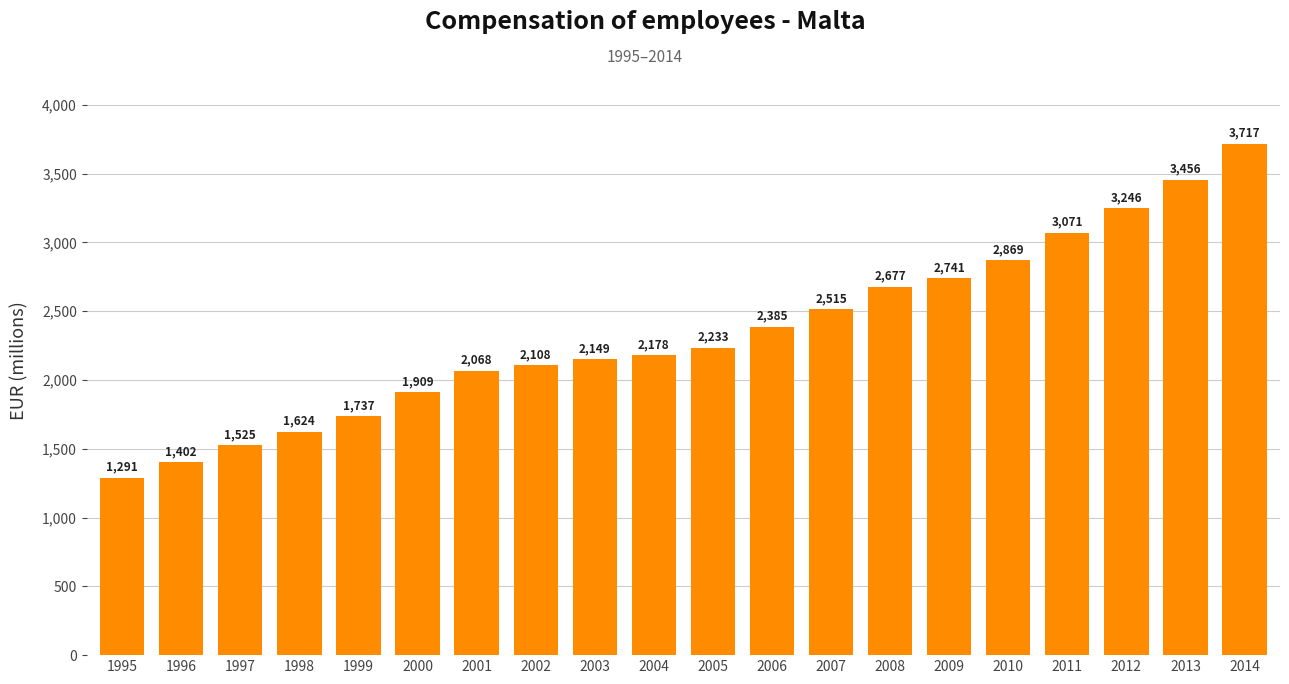

The chart shows a value of 600.4 at 2003. True or false?

False